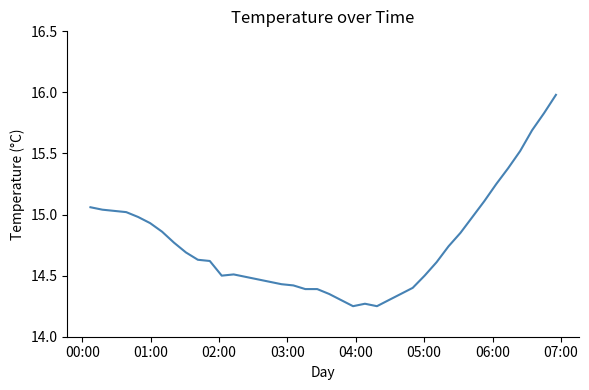

What is the maximum value shown in the chart?

16.0